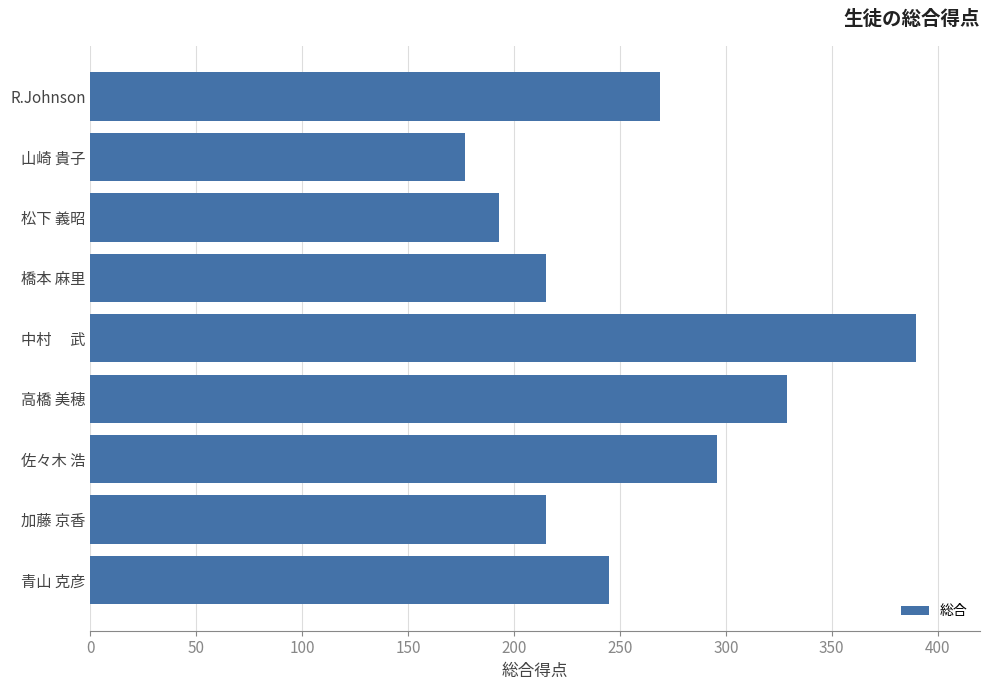

Are the bars grouped side by side (vs. stacked)?

No